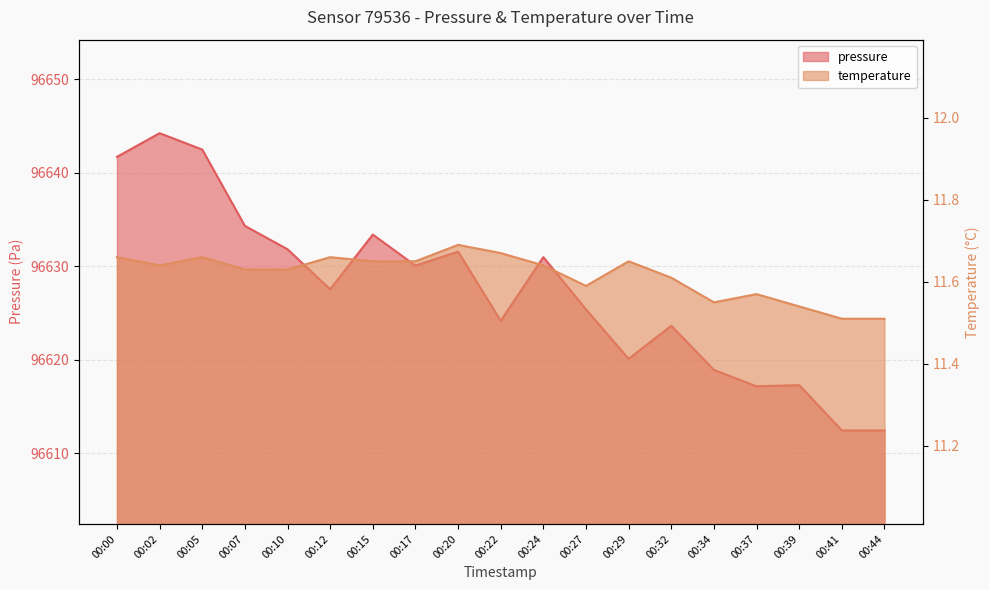

The value of temperature at 00:32 is 11.6. True or false?

True